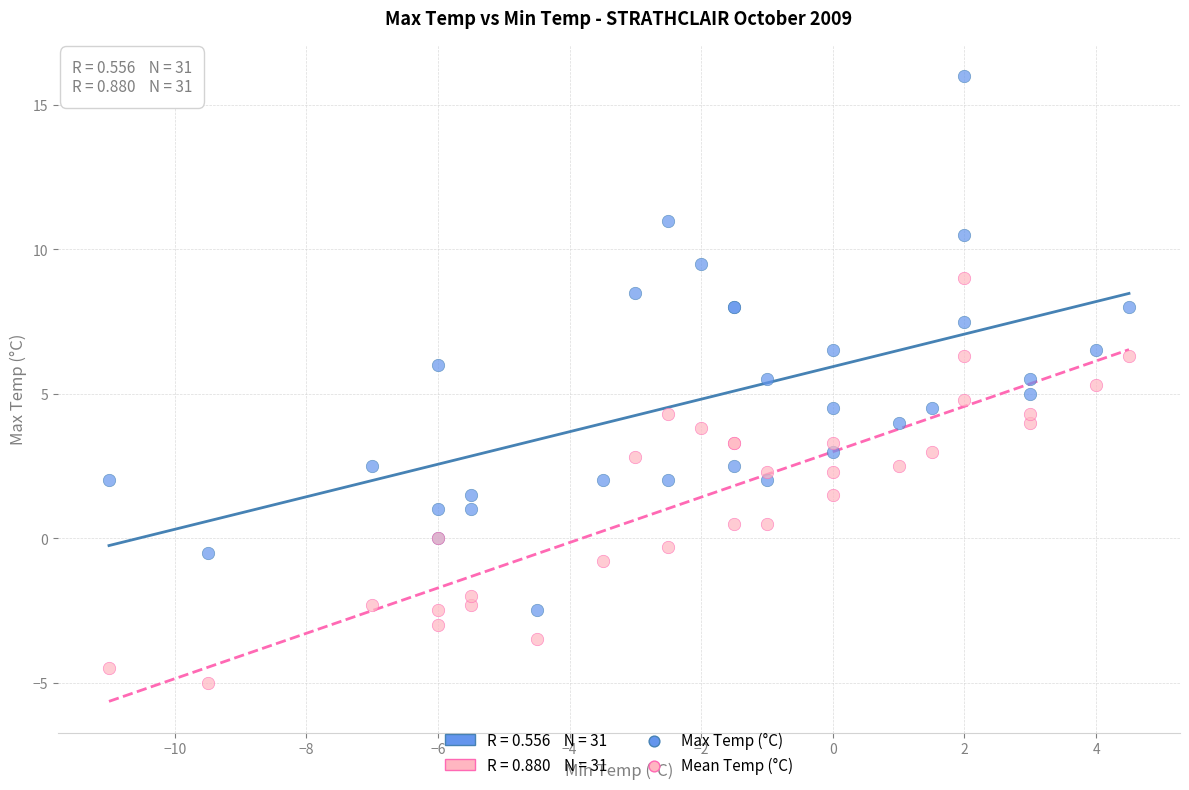

What is the X range (max minus min) for the scatter plot?

15.5